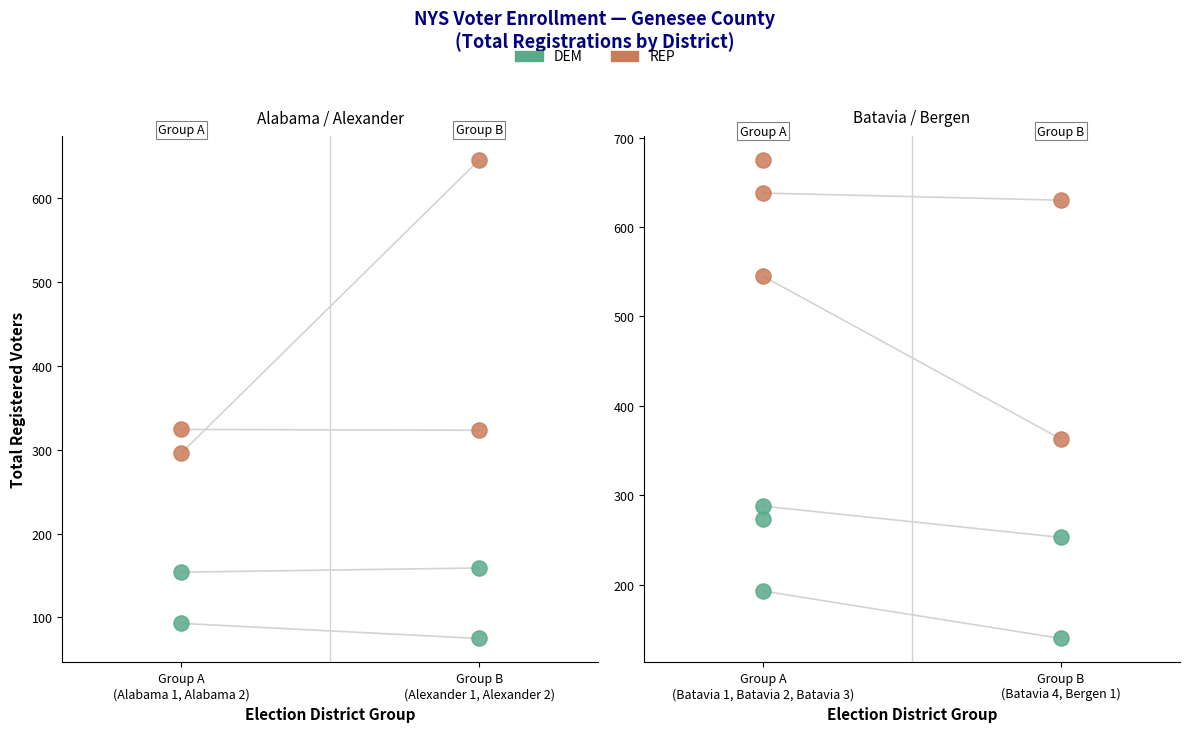

Which series contains the highest Y value?

REP